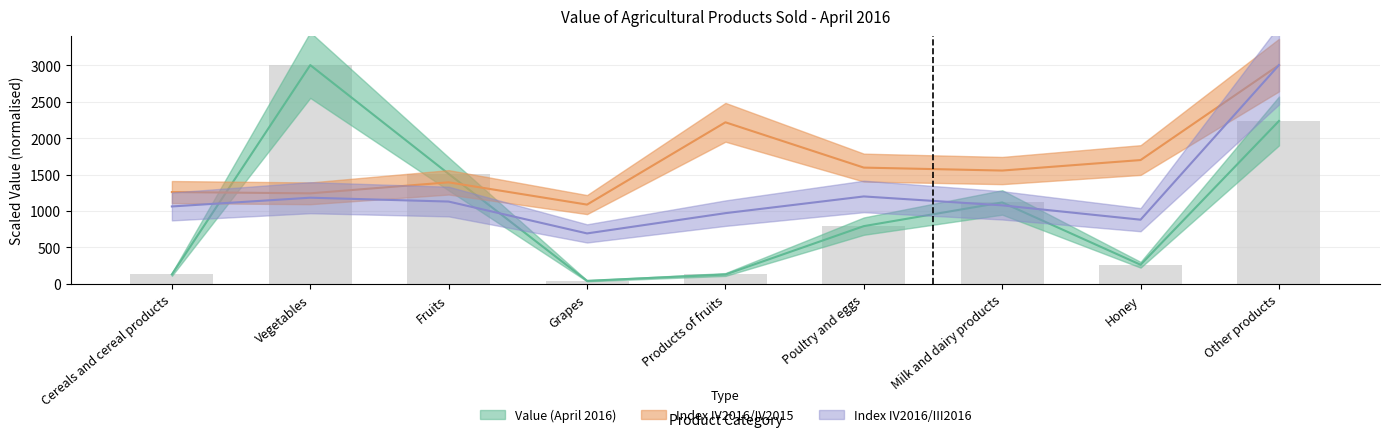

What is the label of the 1st bar from the right?

Other products